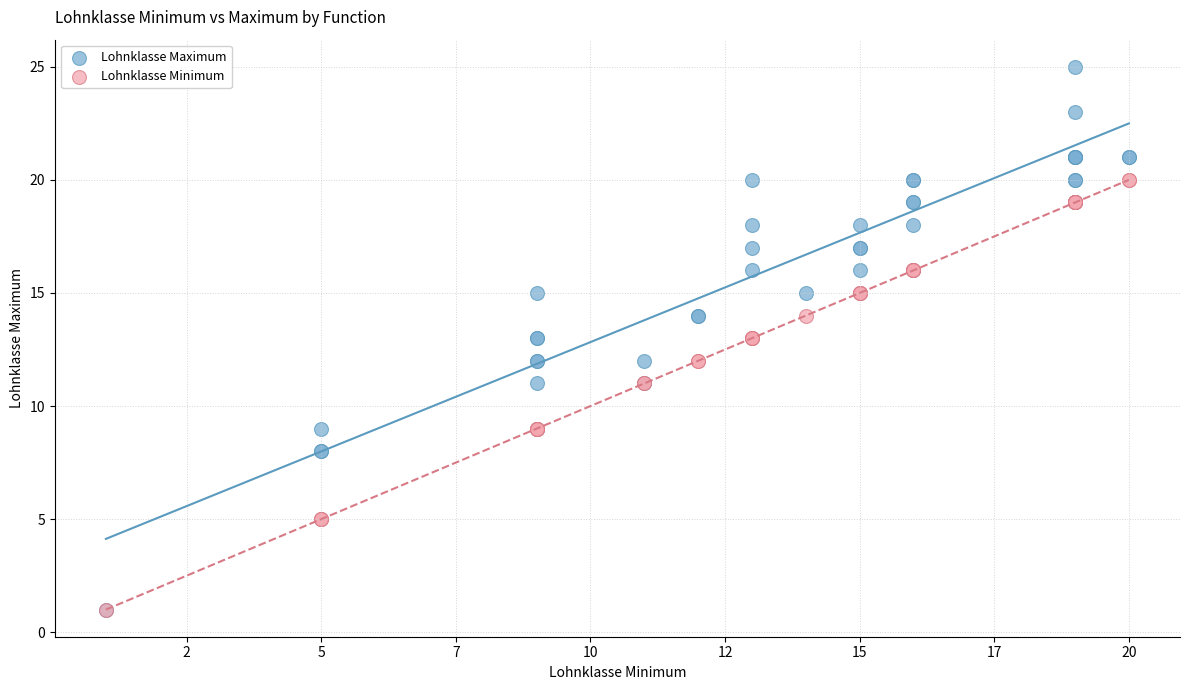

Which series contains the highest Y value?

Lohnklasse Maximum